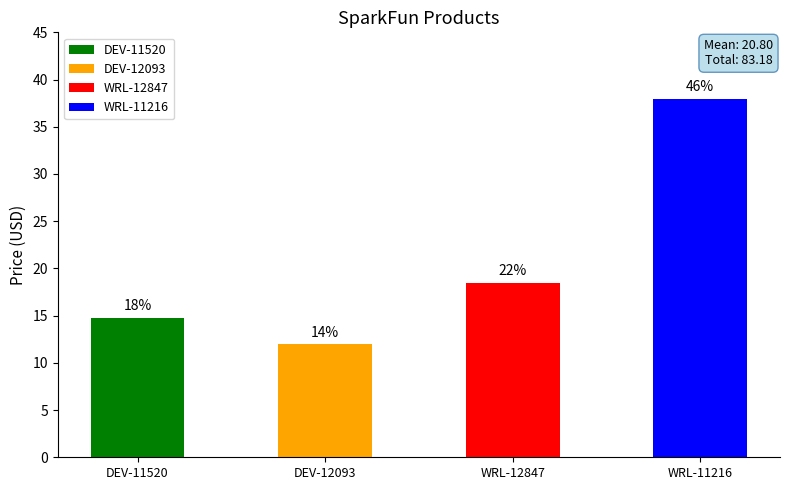

What is the ratio of the value at WRL-12847 to the value at WRL-11216?

0.5